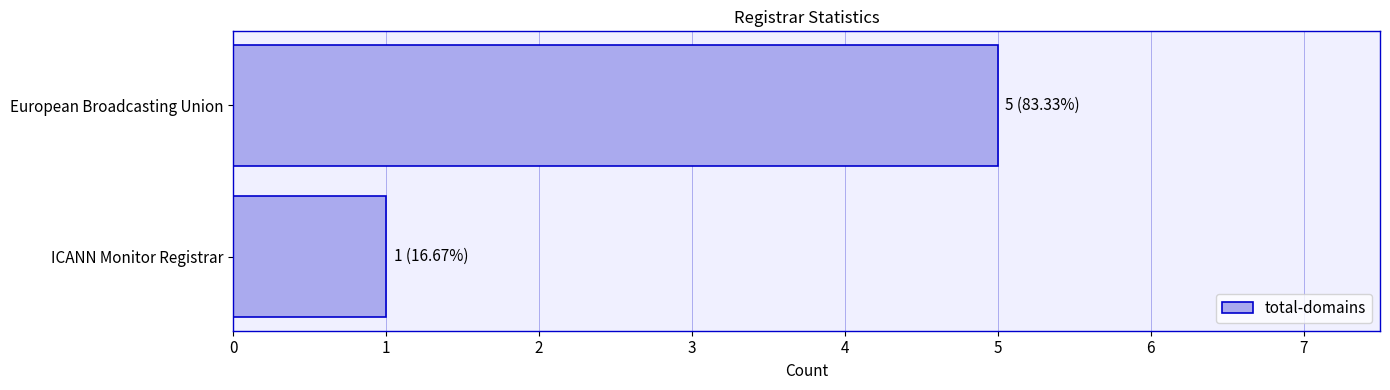

Approximately how many times larger is the value at European Broadcasting Union compared to ICANN Monitor Registrar?

5.0